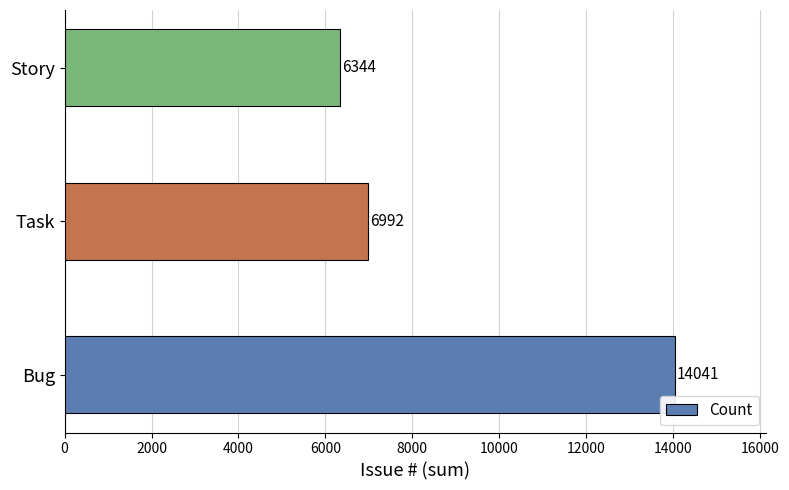

Rank the categories by value from highest to lowest.

Bug, Task, Story